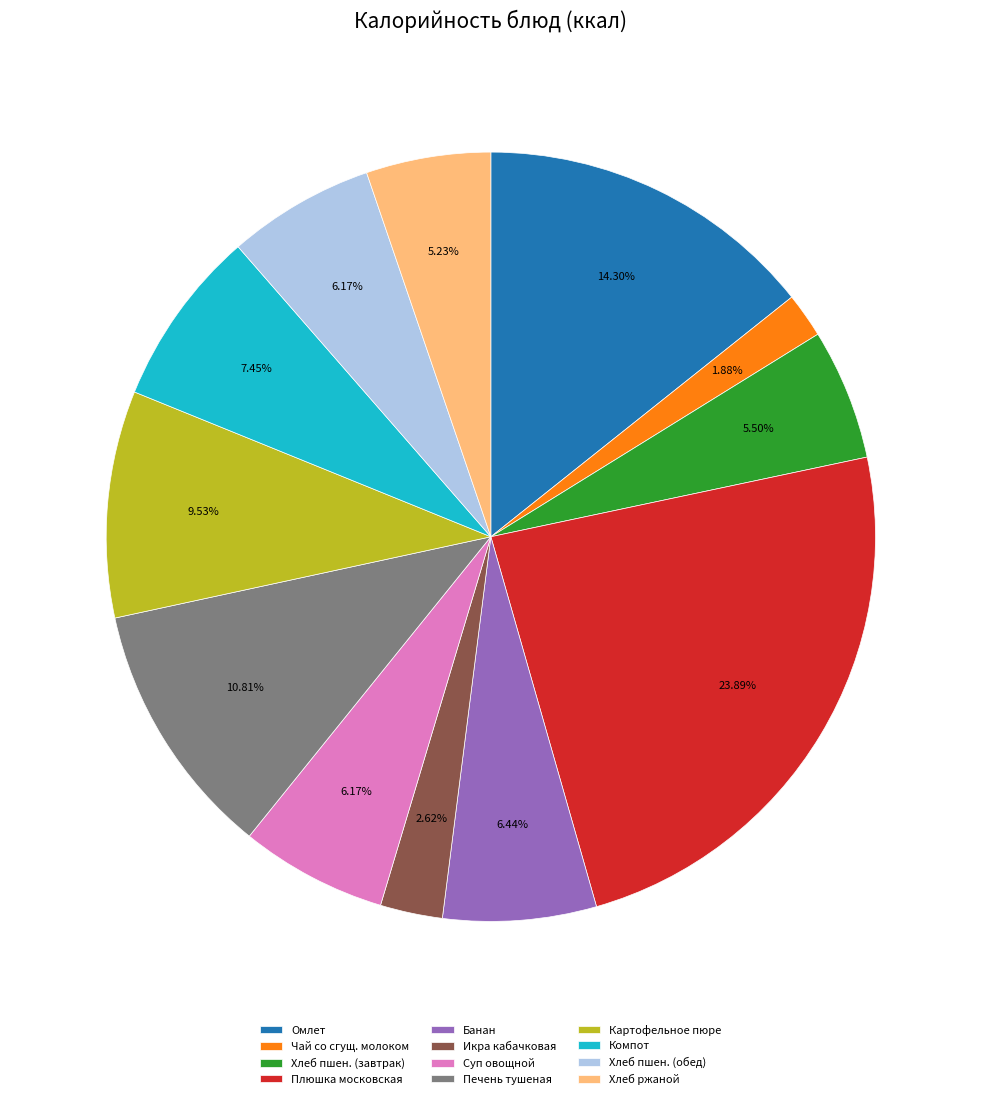

What is the largest slice in the pie chart?

Плюшка московская